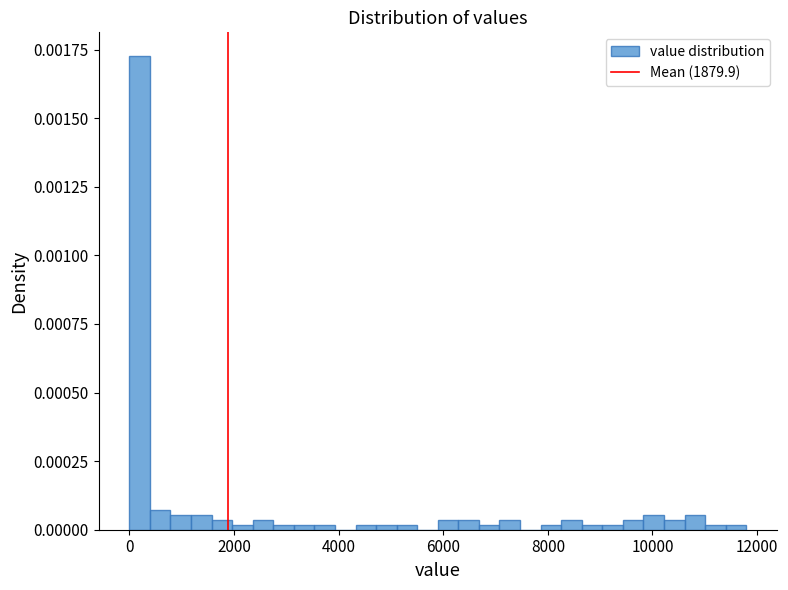

Around what value on the x-axis is the tallest bar? Give the approximate position of its centre, as read against the axis.

200